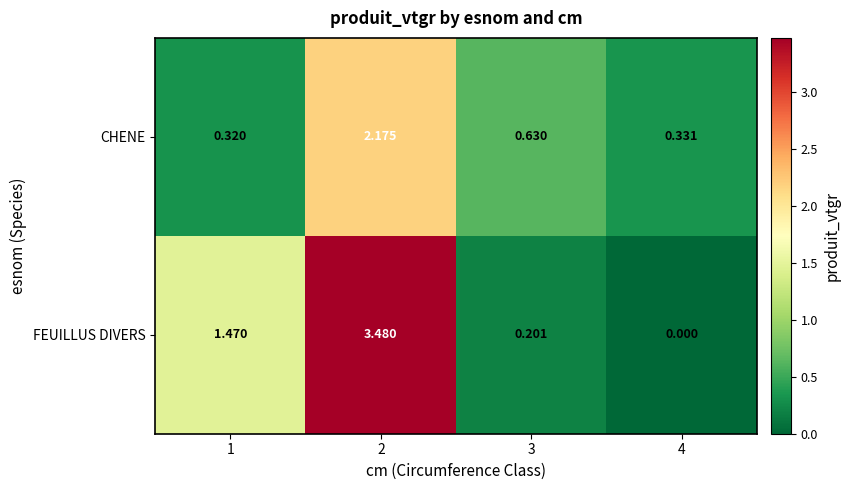

Which series has the widest spread of values?

FEUILLUS DIVERS